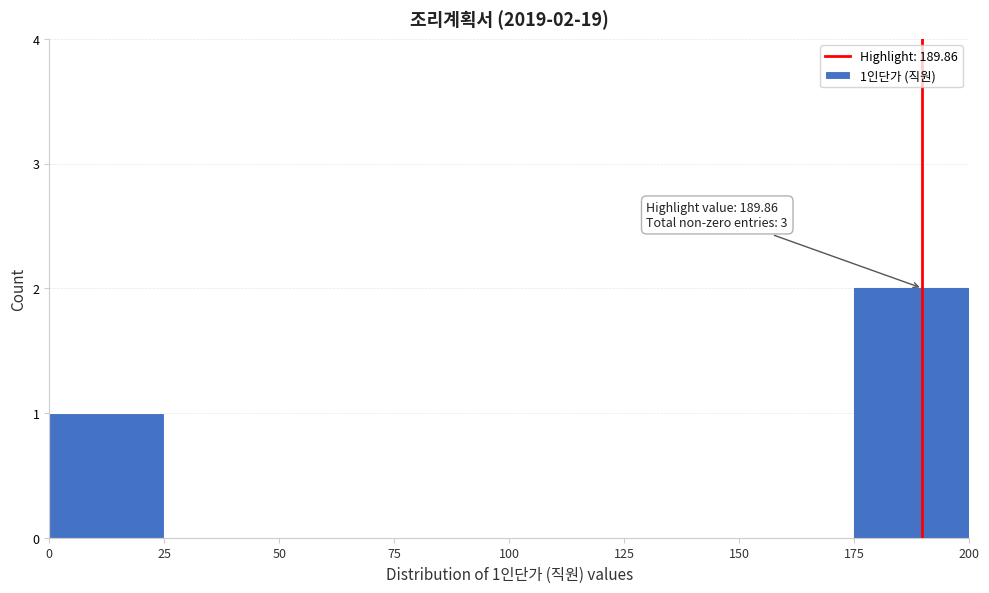

Which range on the x-axis has the tallest bar?

175 to 200